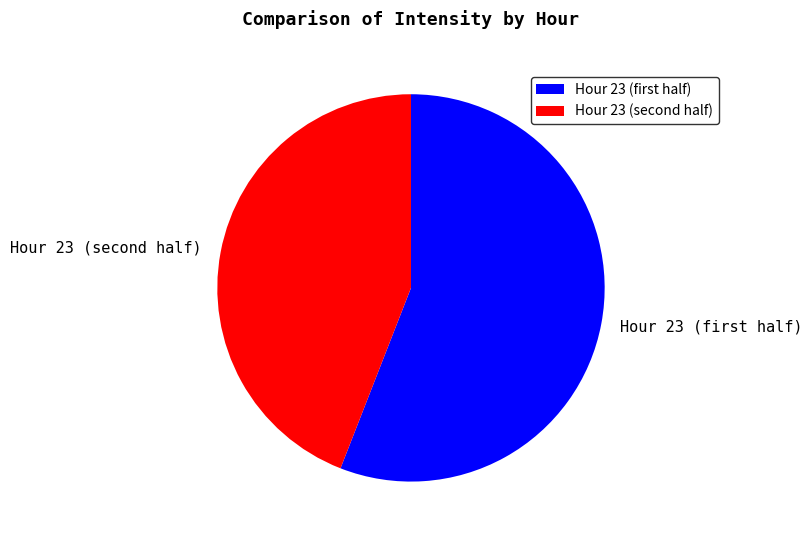

Rank the categories by value from lowest to highest.

Hour 23 (second half), Hour 23 (first half)